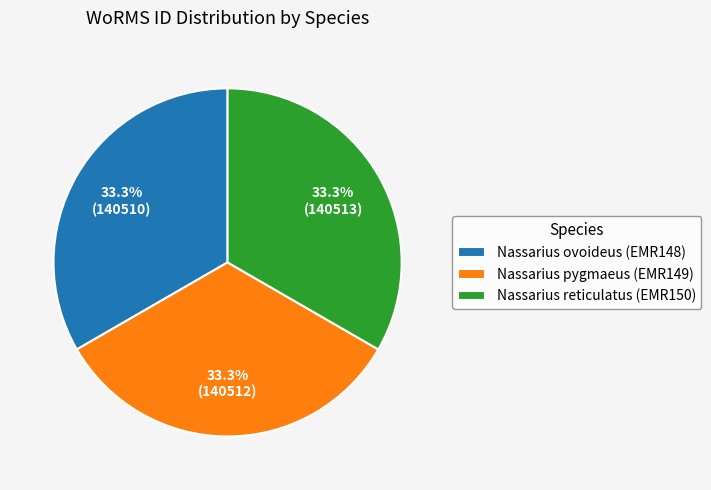

What is the ratio of the value at Nassarius pygmaeus (EMR149) to the value at Nassarius ovoideus (EMR148)?

1.0